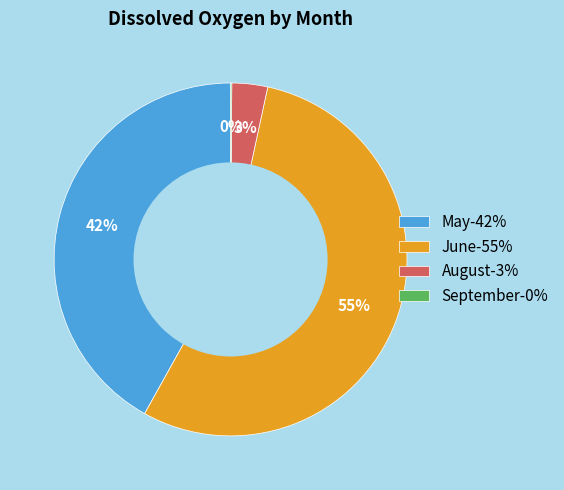

To the nearest percent, what portion does June-55% represent?

55%